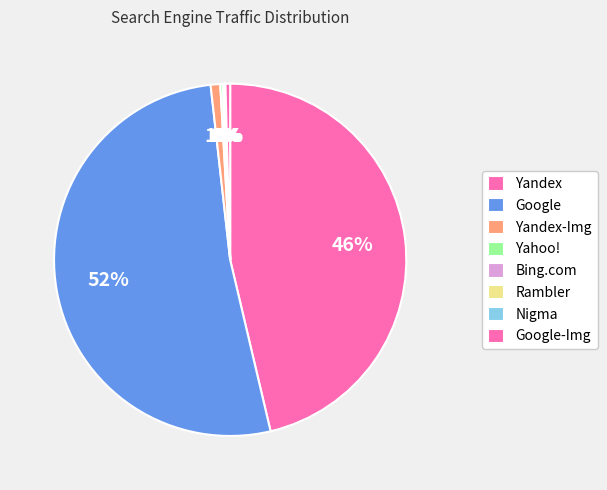

What portion of the pie excludes Yandex-Img?

99.1%